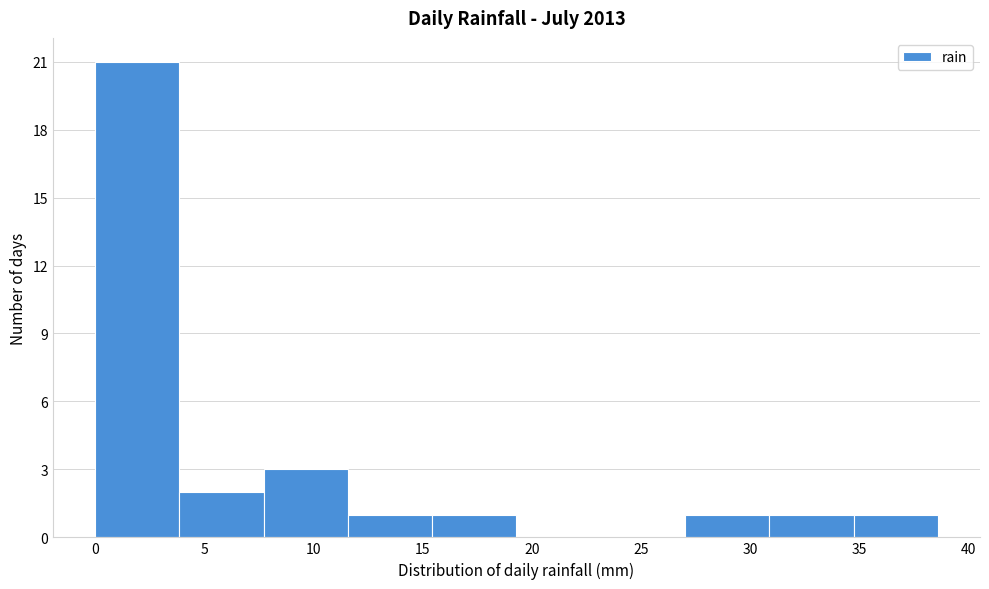

Reading left to right, transcribe this chart: for each bar, give the range it covers on the x-axis and its height. Neither the bar edges nor the heights are printed on the chart, so give them approximately, as read against the axes.

0.0 to 4.0: 21
4.0 to 7.5: 2
7.5 to 11.5: 3
11.5 to 15.5: 1
15.5 to 19.5: 1
19.5 to 23.0: 0
23.0 to 27.0: 0
27.0 to 31.0: 1
31.0 to 34.5: 1
34.5 to 38.5: 1